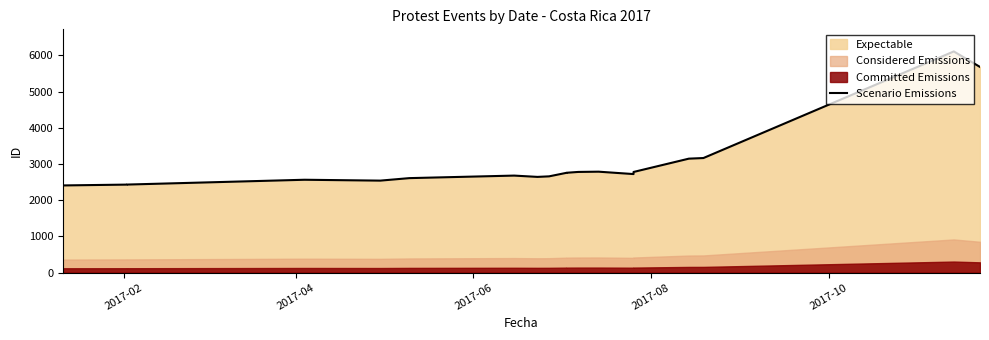

At which category does the chart reach its minimum across all series?

2017-02